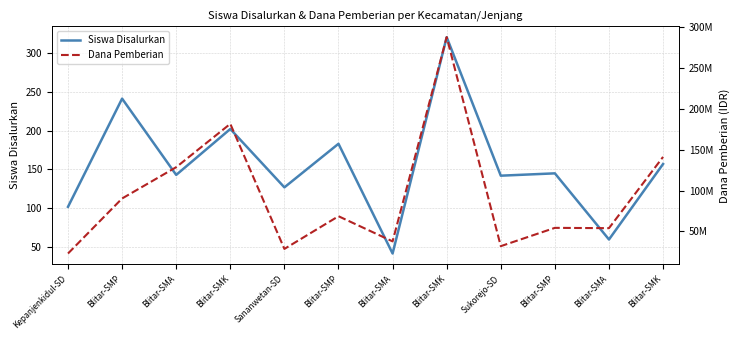

List the series in order of their overall mean, highest first.

Dana Pemberian, Siswa Disalurkan